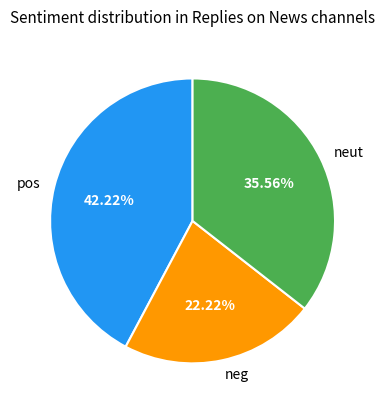

Is there any slice that represents more than half of the pie?

No